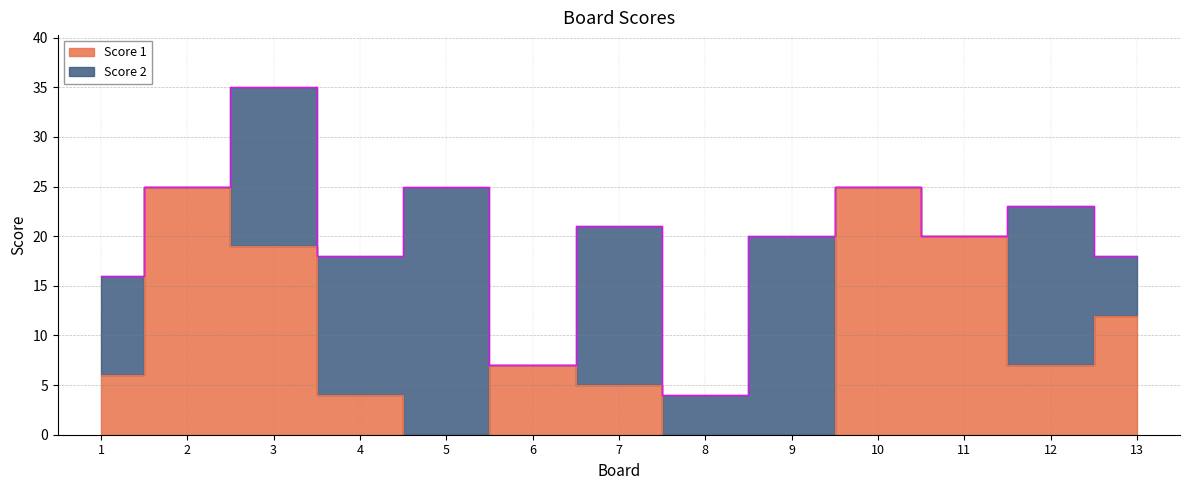

List the labels in order of value, largest first.

2, 10, 11, 3, 13, 6, 12, 1, 7, 4, 5, 8, 9